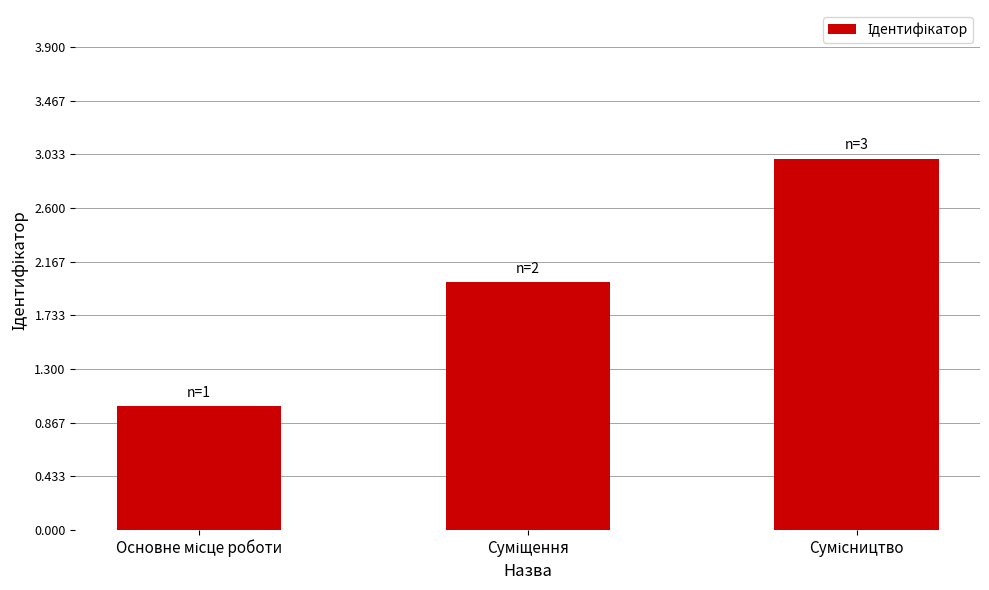

What is the greatest value displayed?

3